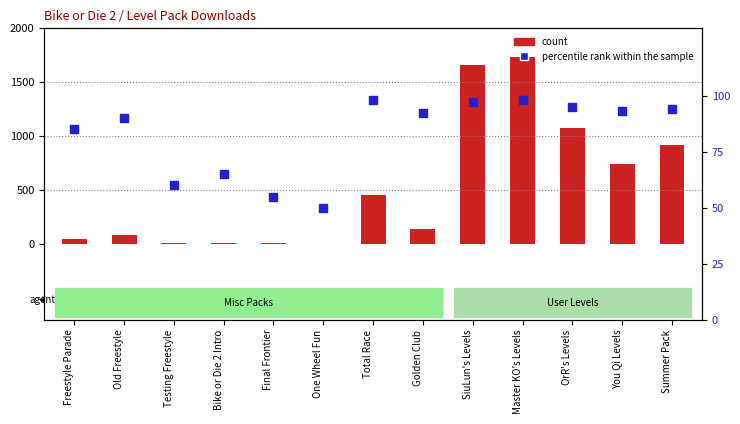

Which series has the largest total across all categories?

count